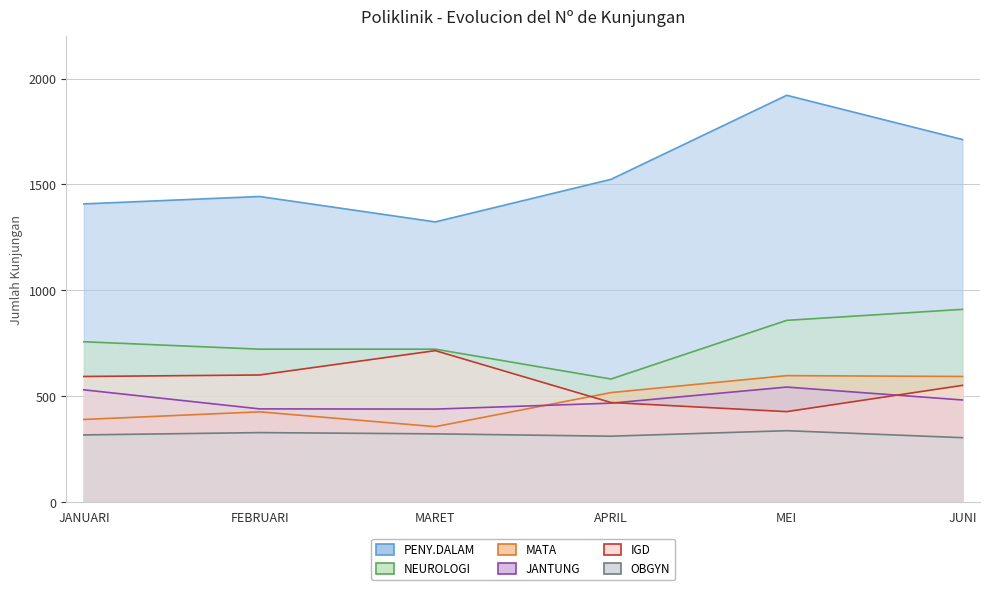

At which category is the sum across all series the highest?

MEI